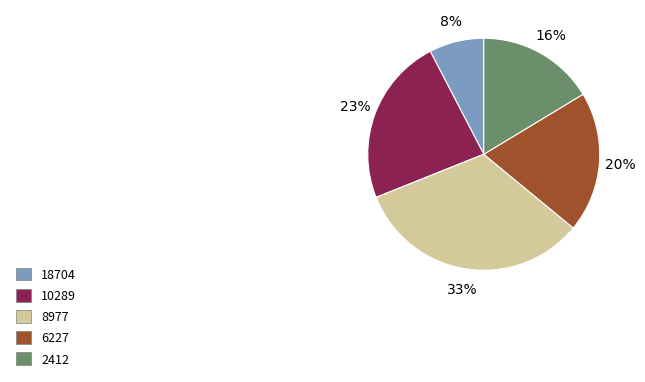

How many slices are in this pie chart?

5